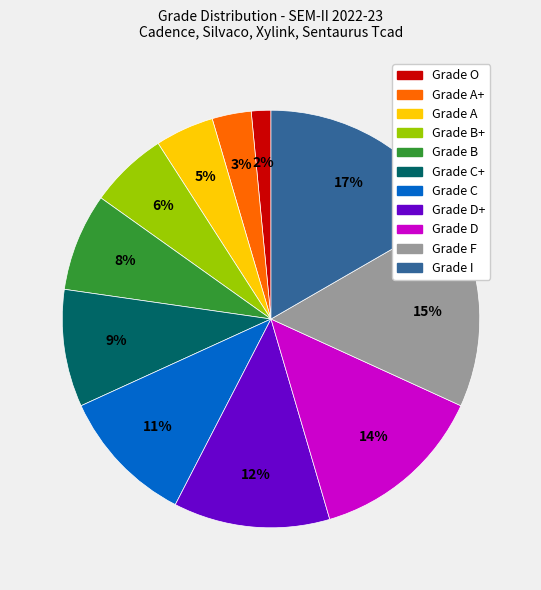

How many slices are in this pie chart?

11